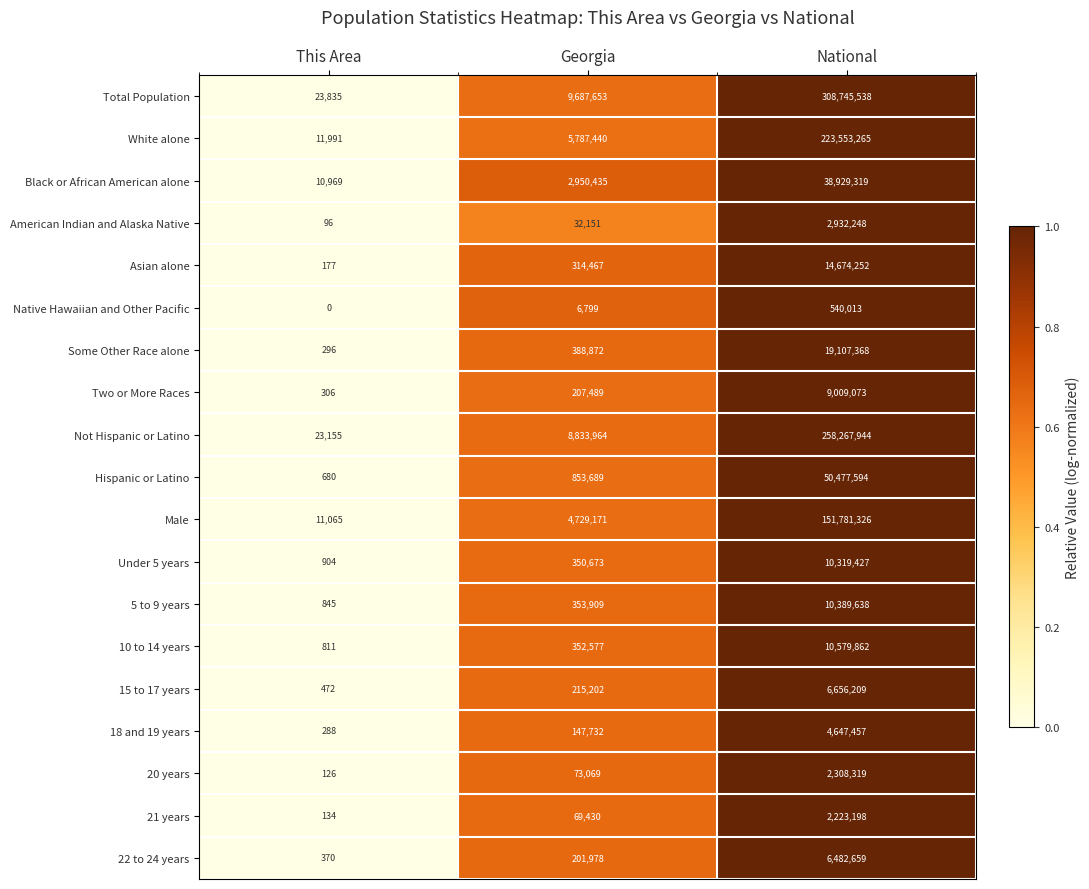

Rank the categories by Two or More Races value from lowest to highest.

This Area, Georgia, National